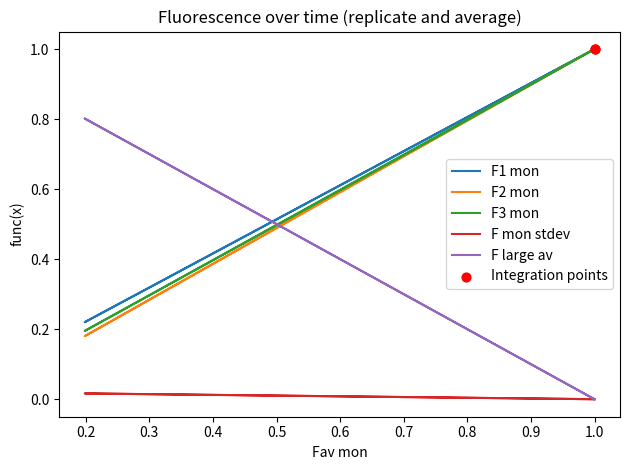

Which series contains the highest Y value?

F1 mon